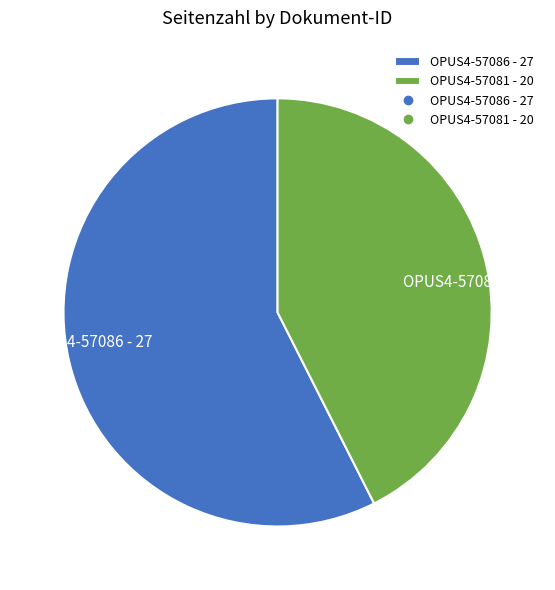

The OPUS4-57086 - 27 slice represents 72% of the pie. True or false?

False